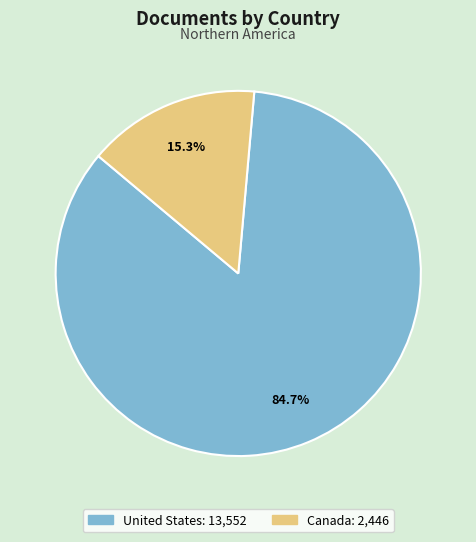

To the nearest percent, what percentage of the pie is United States?

85%